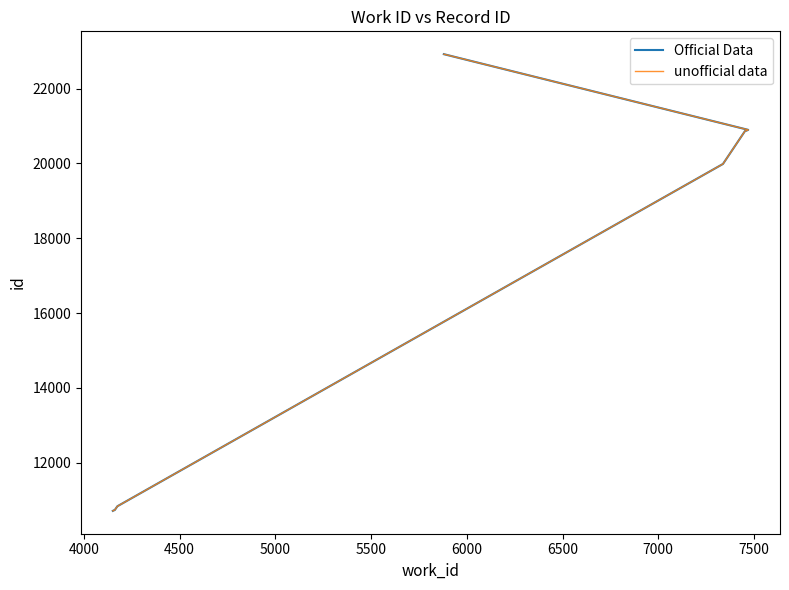

What is the value of the Official Data point at the 8th from the left?

20877